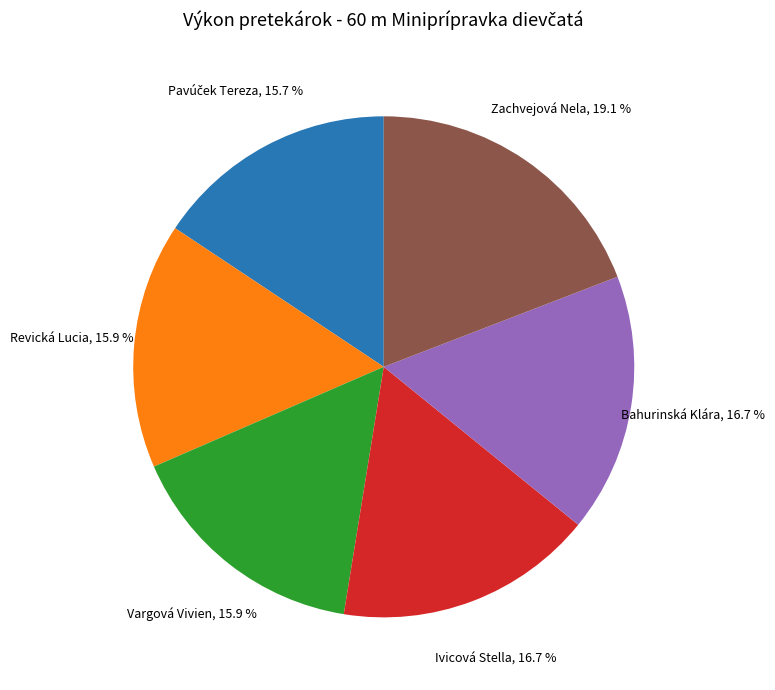

What is the largest slice in the pie chart?

Zachvejová Nela